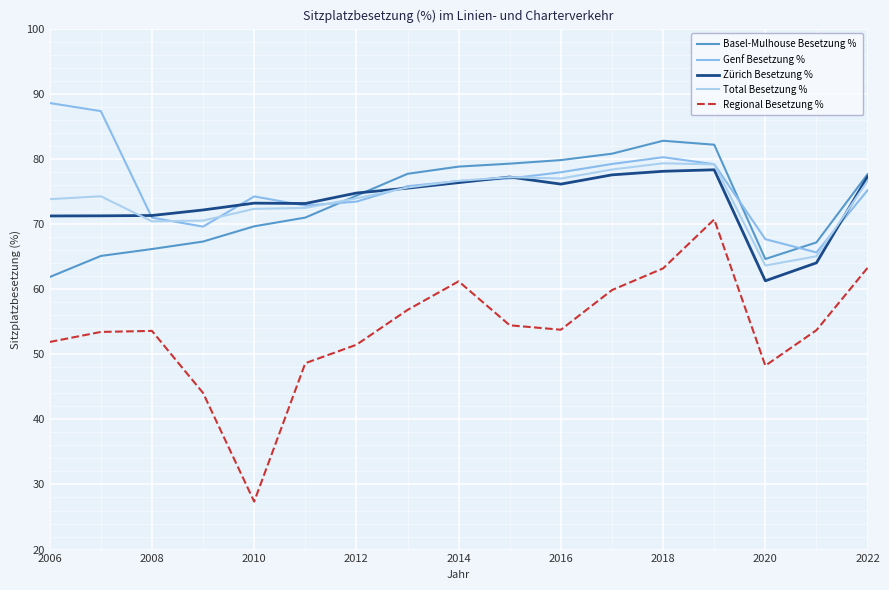

True or false: Genf Besetzung % and Basel-Mulhouse Besetzung % cross at least once.

True